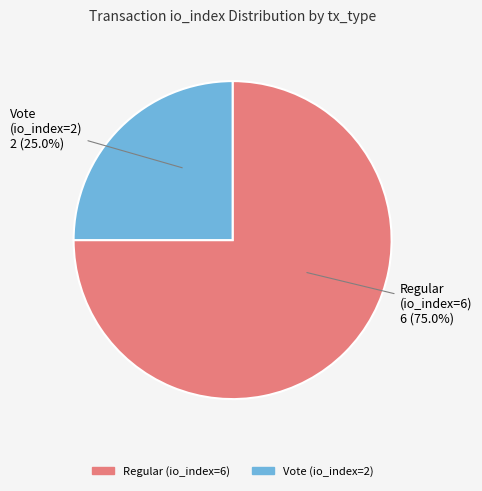

Is there a majority slice in this chart?

Yes